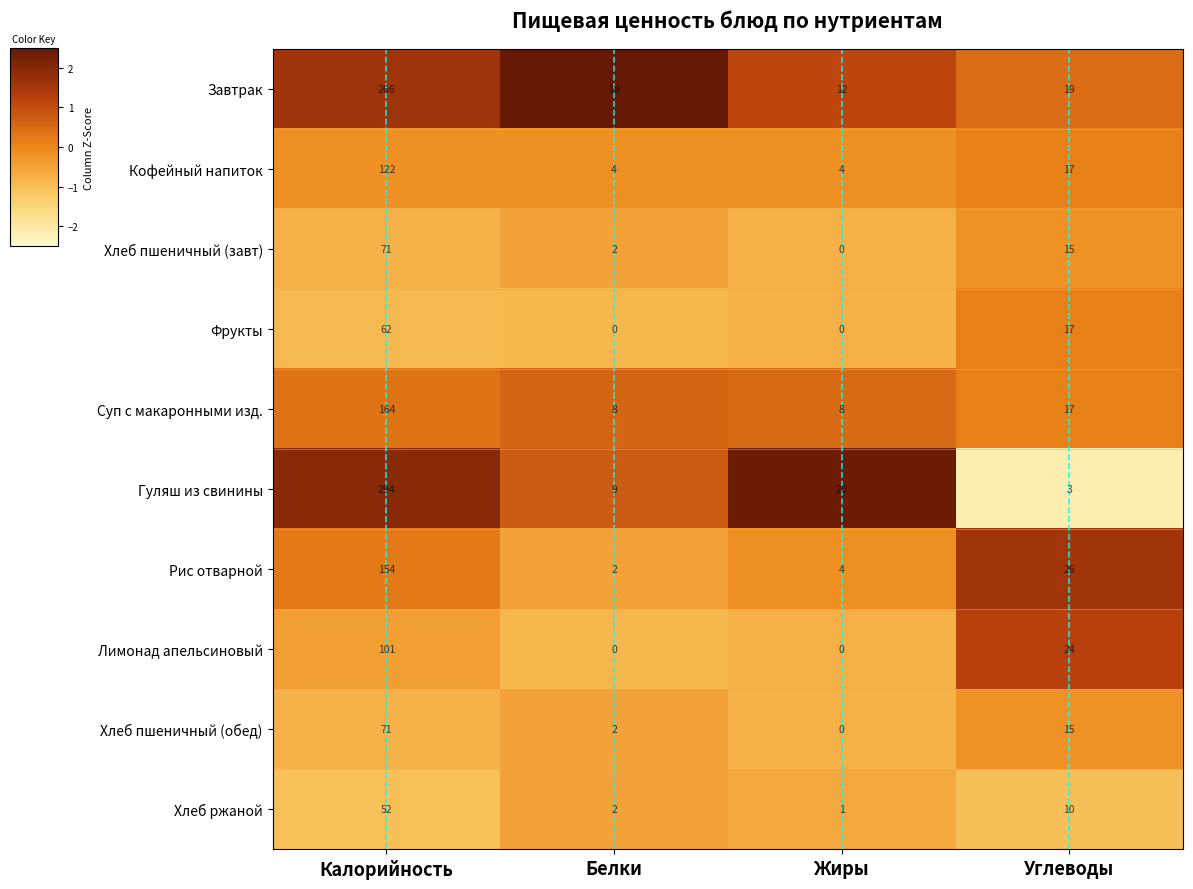

What is the difference between the highest and lowest values at Углеводы?

23